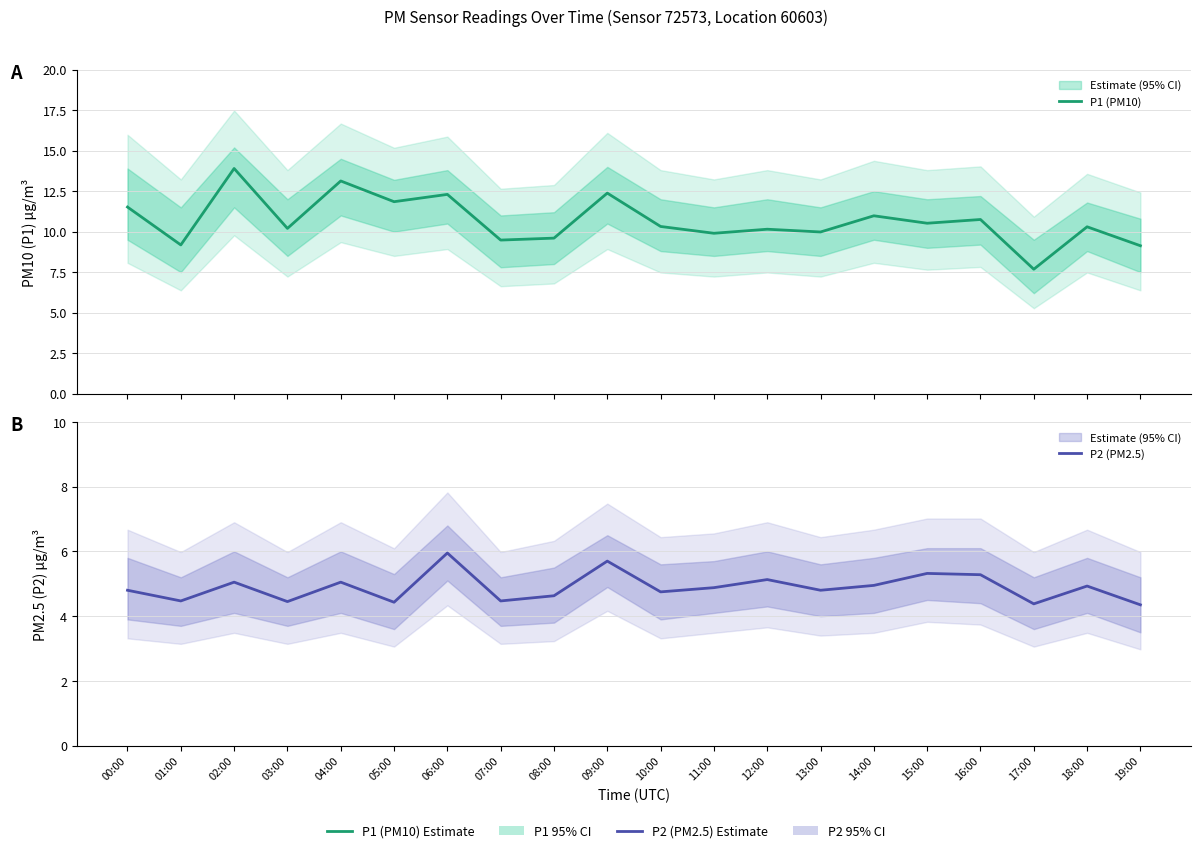

What is the maximum value for P2 (PM2.5)?

6.0